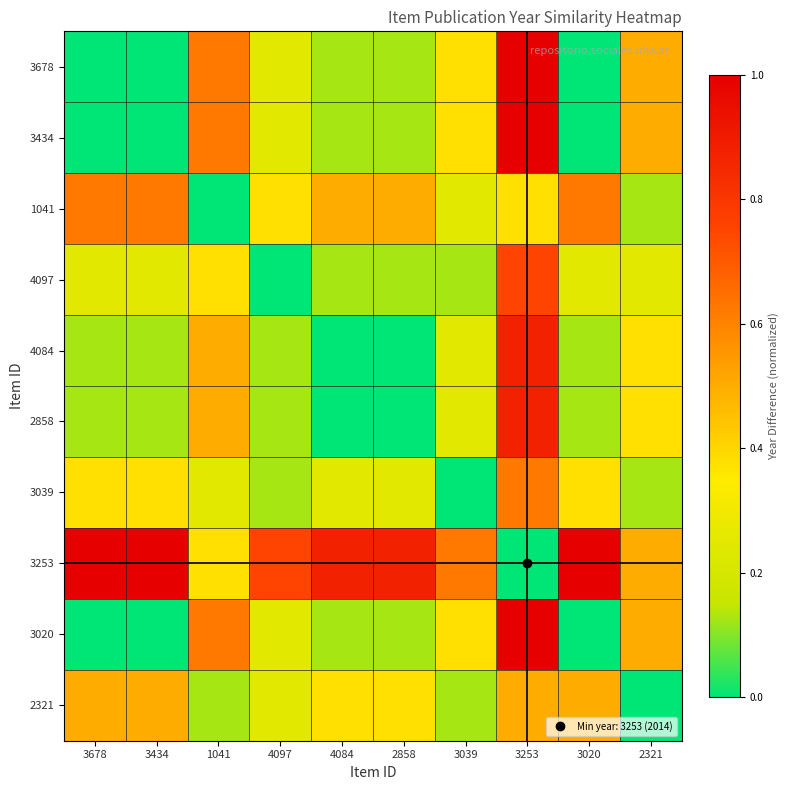

How many distinct data groups are displayed?

10